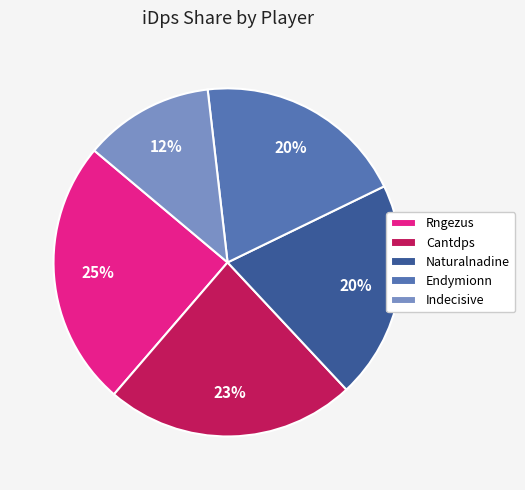

Does Indecisive represent more than half of the total?

No